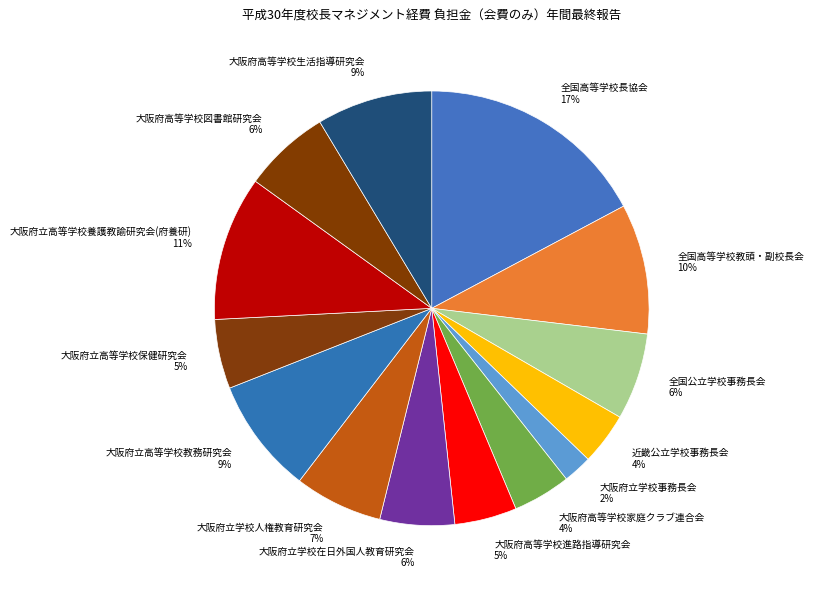

To the nearest percent, what percentage of the pie is 全国公立学校事務長会?

6%